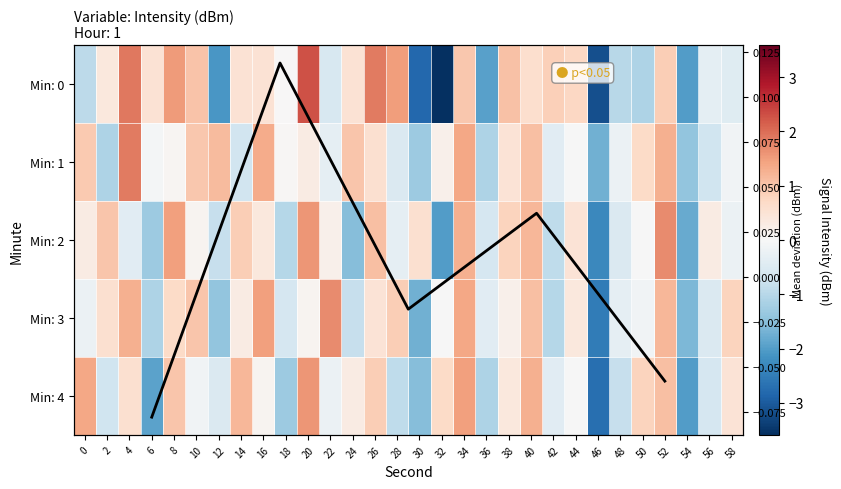

True or false: Min: 2 has a value of -0.4 at 54.

False